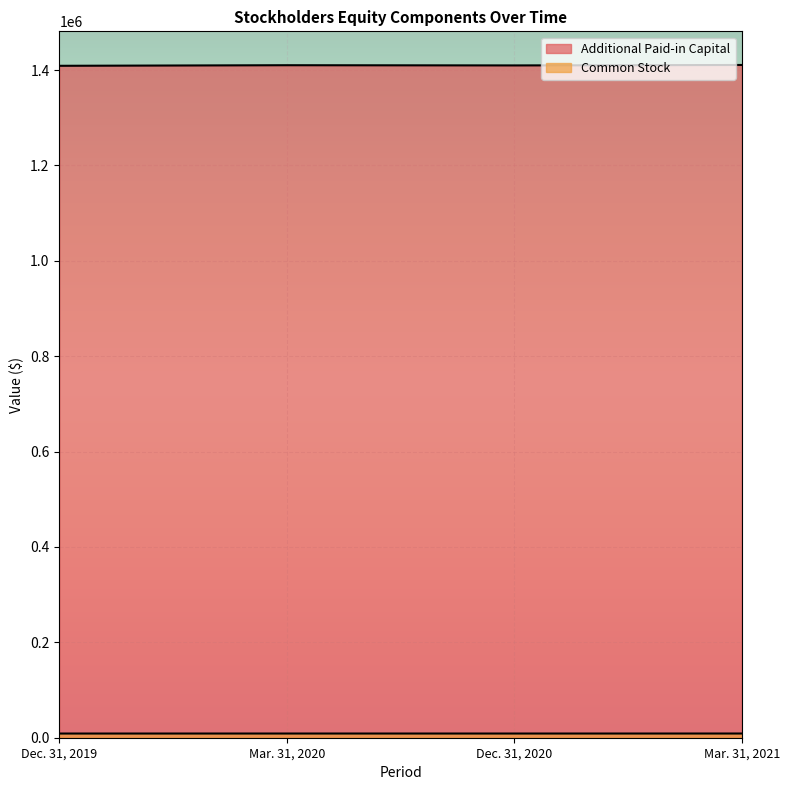

True or false: Additional Paid-in Capital and Common Stock cross at least once.

False